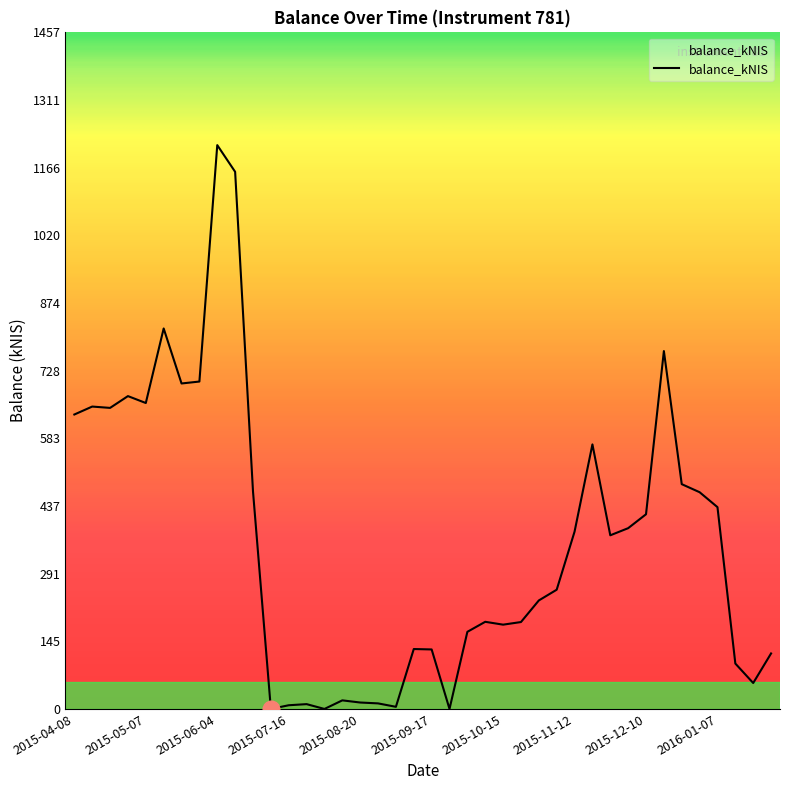

What is the difference between the maximum and minimum values?

1214.6